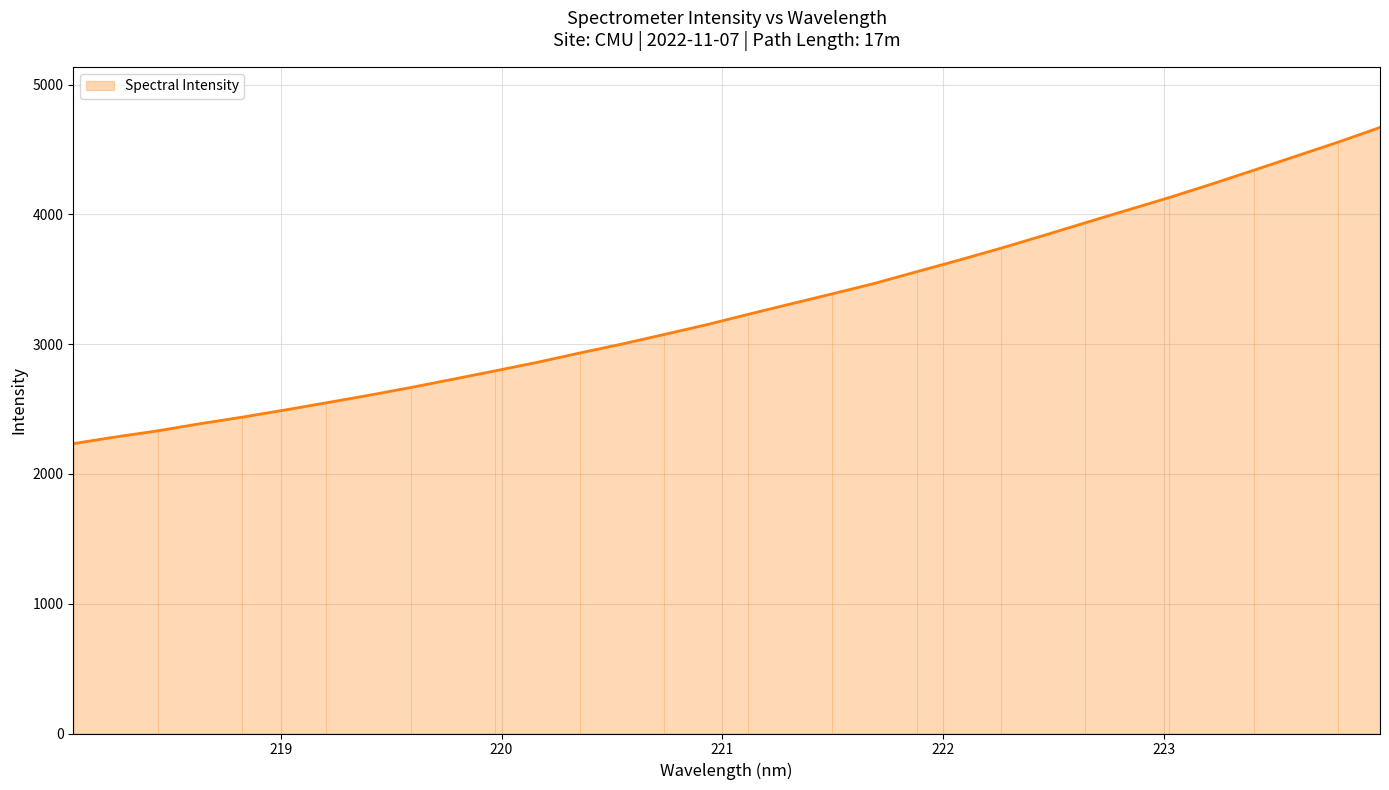

What is the smallest value displayed?

2233.9